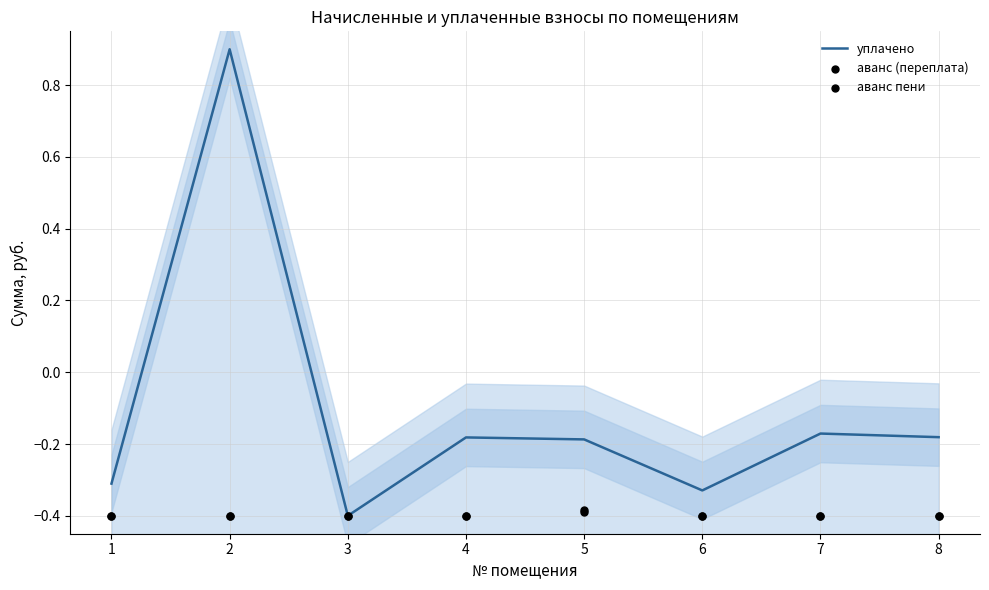

At which category is the sum across all series the highest?

2